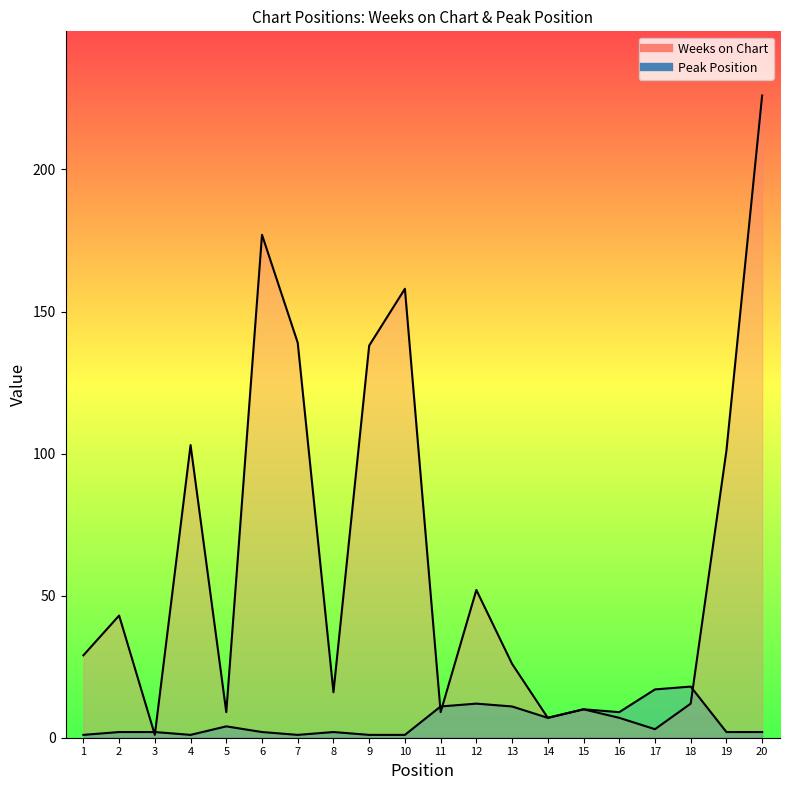

At which label is Weeks on Chart closest to 113?

4